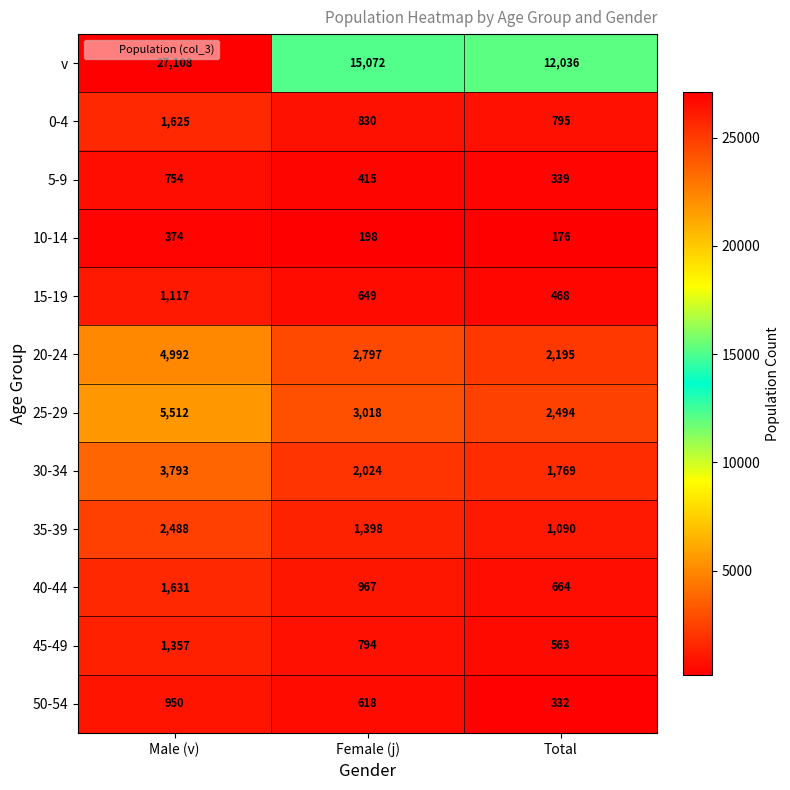

At Male (v), list the series in order from smallest to largest.

10-14, 5-9, 50-54, 15-19, 45-49, 0-4, 40-44, 35-39, 30-34, 20-24, 25-29, v